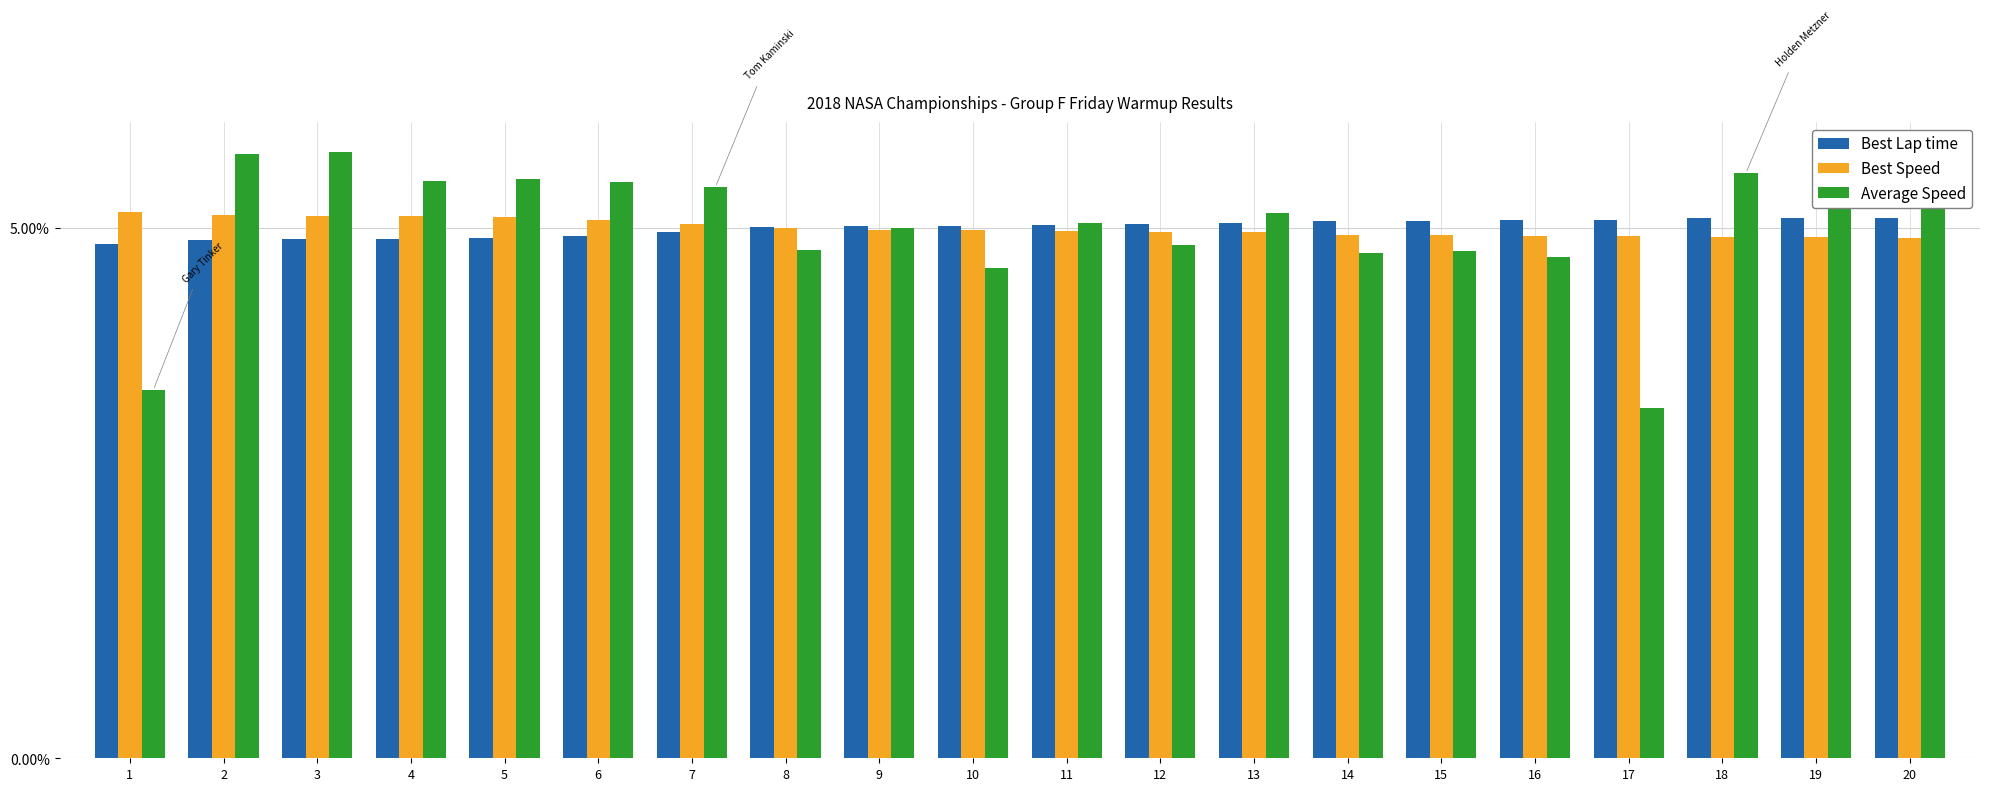

Count the Best Lap time values in the range 0 to 1.

20